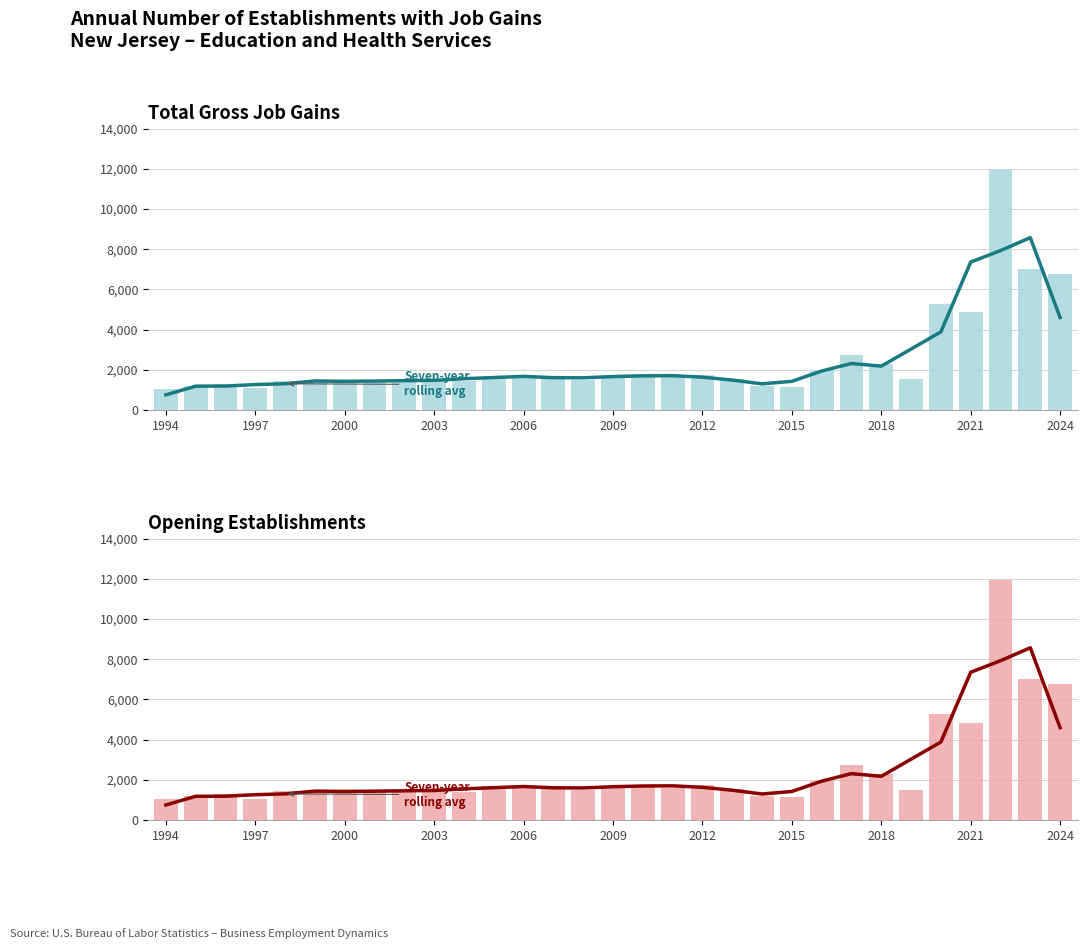

How many values in the Total Gross Job Gains series exceed 1540?

15